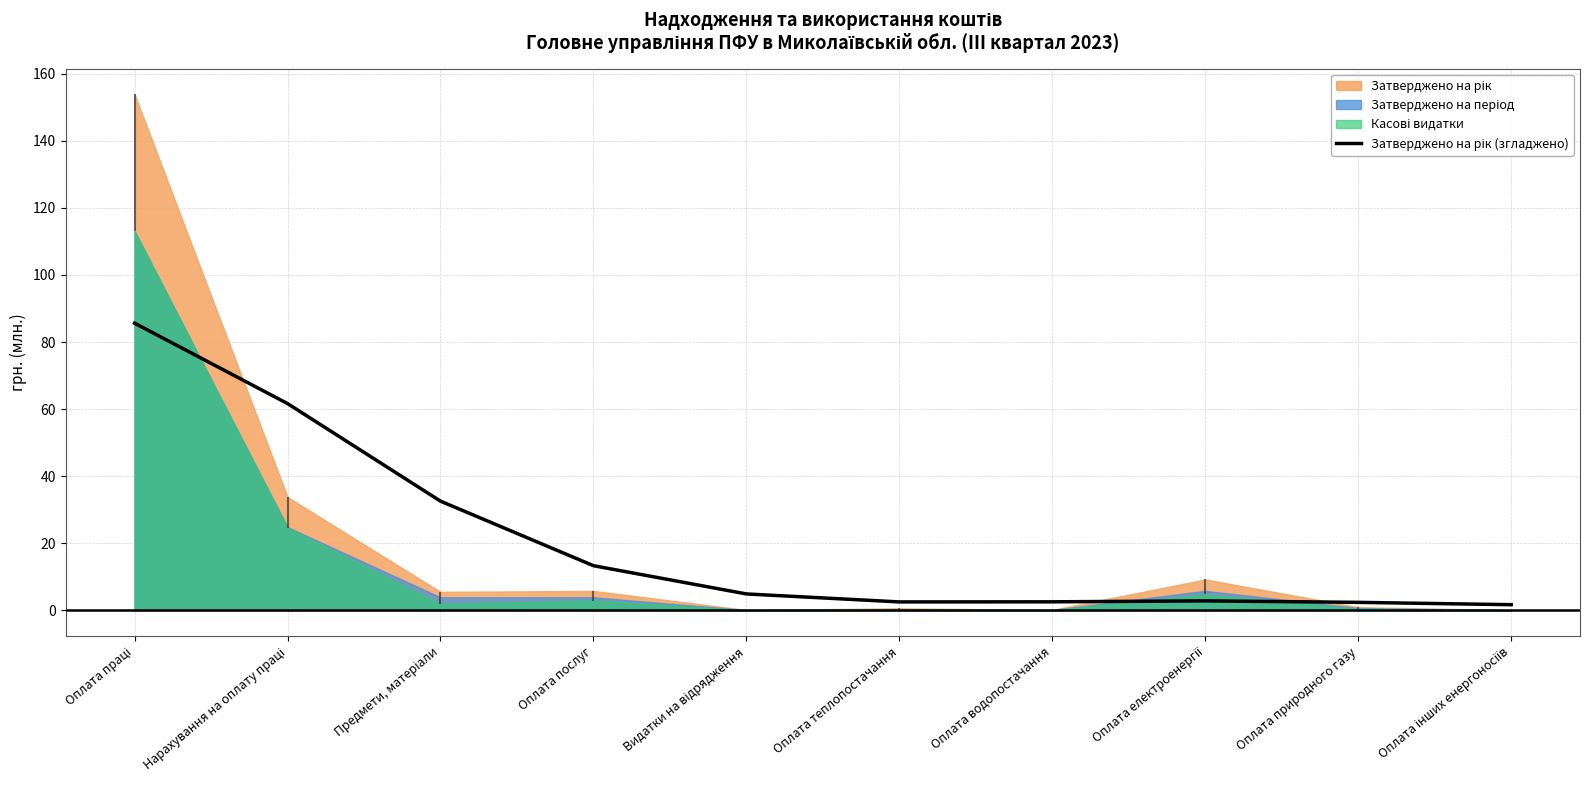

Does the chart have visible grid lines?

Yes